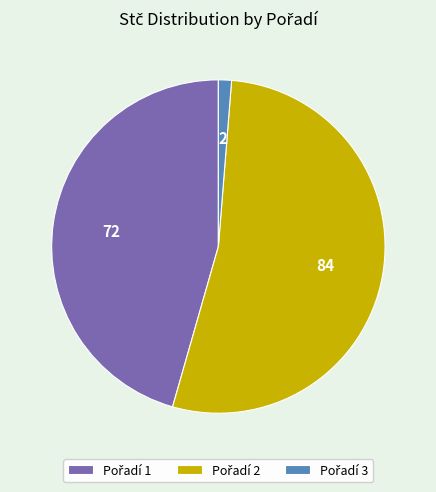

Does any single category account for the majority?

Yes